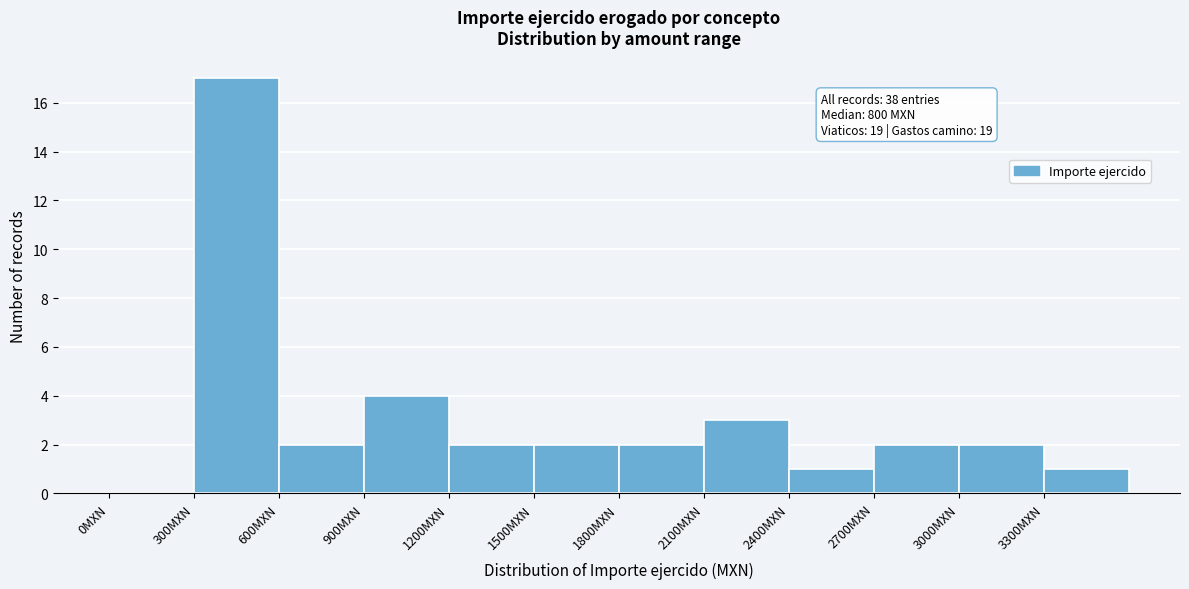

Which range on the x-axis has the tallest bar?

300 to 600